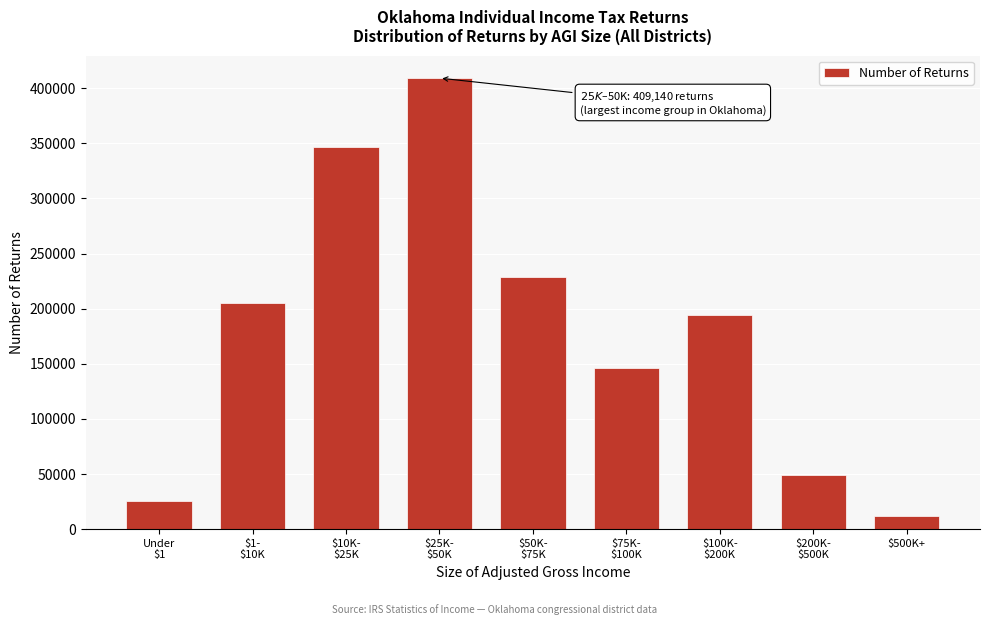

Reading right to left, transcribe all the data shown in this chart.

11600	49450	193970	145890	228720	409140	346730	205010	25570